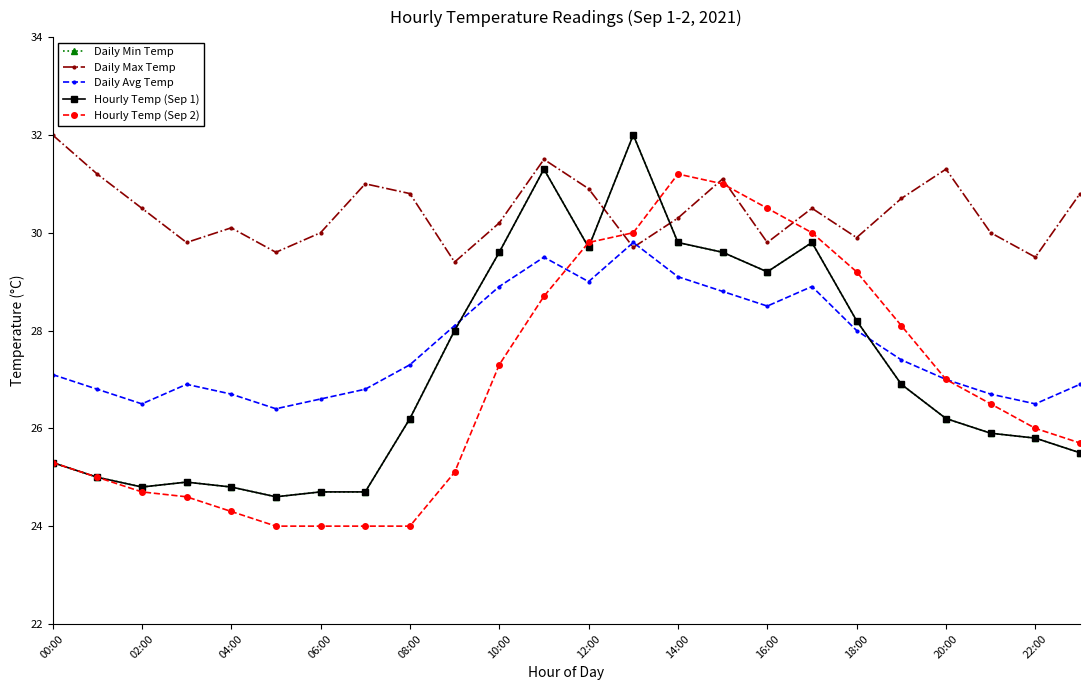

At which category does Hourly Temp (Sep 2) reach its first local peak?

14:00